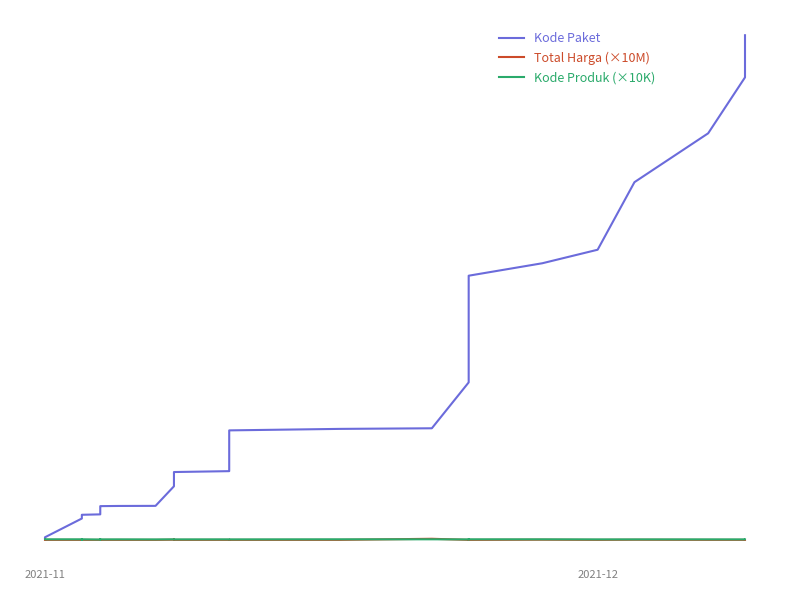

At 2021-12, list the series in order from largest to smallest.

Kode Paket, Kode Produk (×10K), Total Harga (×10M)